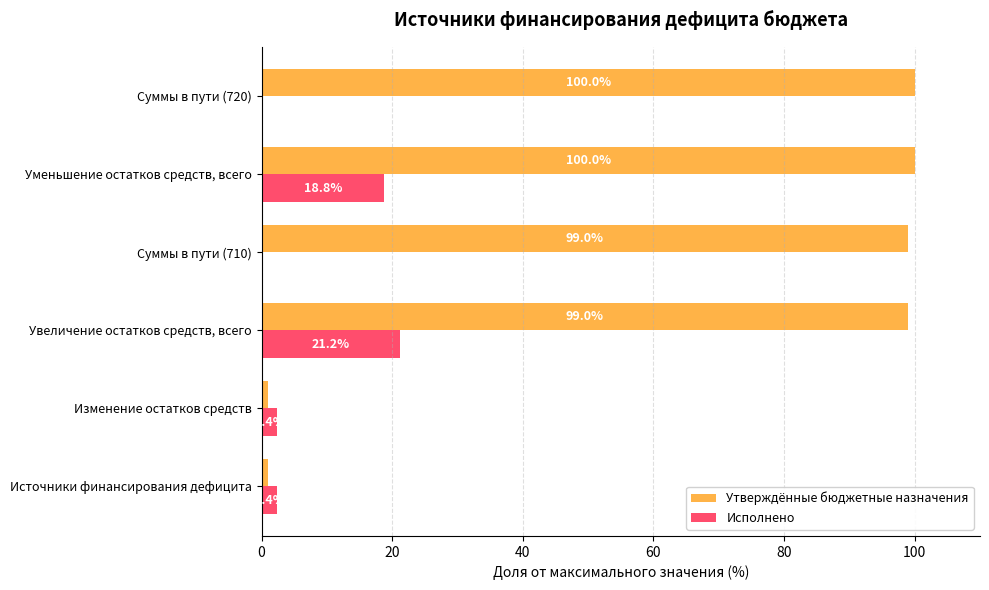

What is the total value across all series at Суммы в пути (720)?

100.0